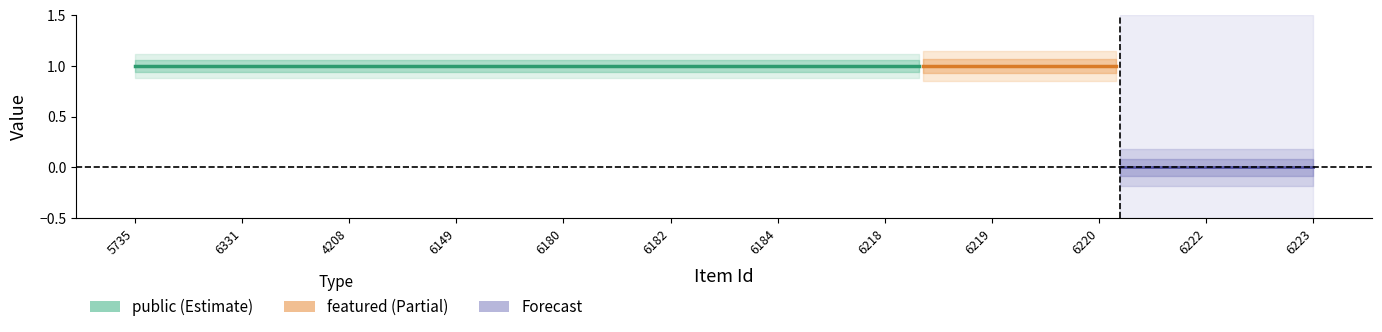

Rank the categories by public value from highest to lowest.

5735, 6331, 4208, 6149, 6180, 6182, 6184, 6218, 6219, 6220, 6222, 6223